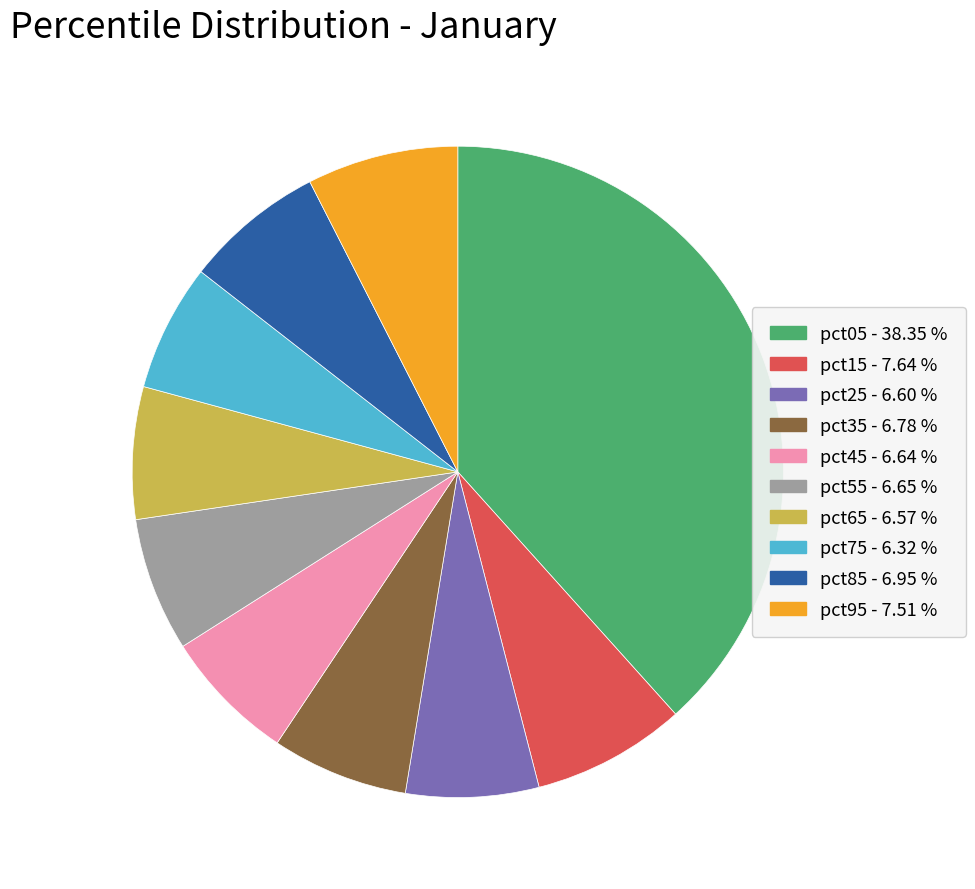

How many segments does this pie chart have?

10